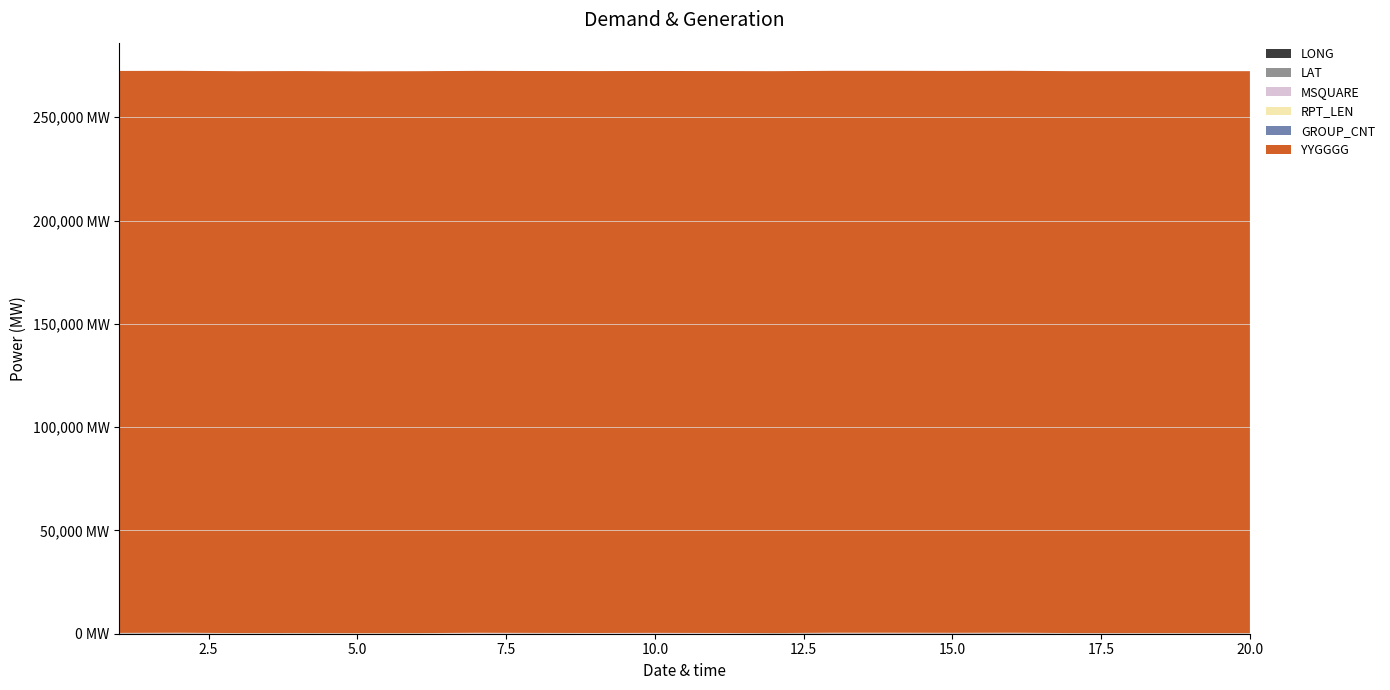

Reading left to right, list all the values displayed in this chart.

LONG: 1=128.3	2=129.8	3=46.7	4=122.4	5=32.2	6=75.4	7=27.7	8=87.0	9=12.7	10=22.2	11=19.9	12=150.6	13=132.7	14=134.3	15=127.9	16=138.9	17=76.4	18=76.1	19=76.3	20=76.8
LAT: 1=33.4	2=52.4	3=31.2	4=24.1	5=28.1	6=25.9	7=7.3	8=48.5	9=56.0	10=65.6	11=59.5	12=19.0	13=52.5	14=54.2	15=49.7	16=53.9	17=38.6	18=39.5	19=37.2	20=37.2
MSQUARE: 1=132.0	2=193.0	3=113.0	4=96.0	5=76.0	6=80.0	7=302.0	8=153.0	9=215.0	10=250.0	11=215.0	12=57.0	13=194.0	14=194.0	15=157.0	16=194.0	17=116.0	18=116.0	19=116.0	20=116.0
RPT_LEN: 1=89.0	2=87.0	3=107.0	4=107.0	5=107.0	6=107.0	7=101.0	8=93.0	9=64.0	10=64.0	11=64.0	12=82.0	13=87.0	14=87.0	15=87.0	16=87.0	17=79.0	18=79.0	19=73.0	20=73.0
GROUP_CNT: 1=13.0	2=13.0	3=16.0	4=16.0	5=16.0	6=16.0	7=15.0	8=14.0	9=9.0	10=9.0	11=9.0	12=12.0	13=13.0	14=13.0	15=13.0	16=13.0	17=12.0	18=12.0	19=11.0	20=11.0
YYGGGG: 1=272030.0	2=272000.0	3=272000.0	4=272000.0	5=272000.0	6=272000.0	7=272000.0	8=272000.0	9=272000.0	10=272000.0	11=272000.0	12=272000.0	13=272000.0	14=272000.0	15=272000.0	16=272000.0	17=272000.0	18=272000.0	19=272000.0	20=272000.0